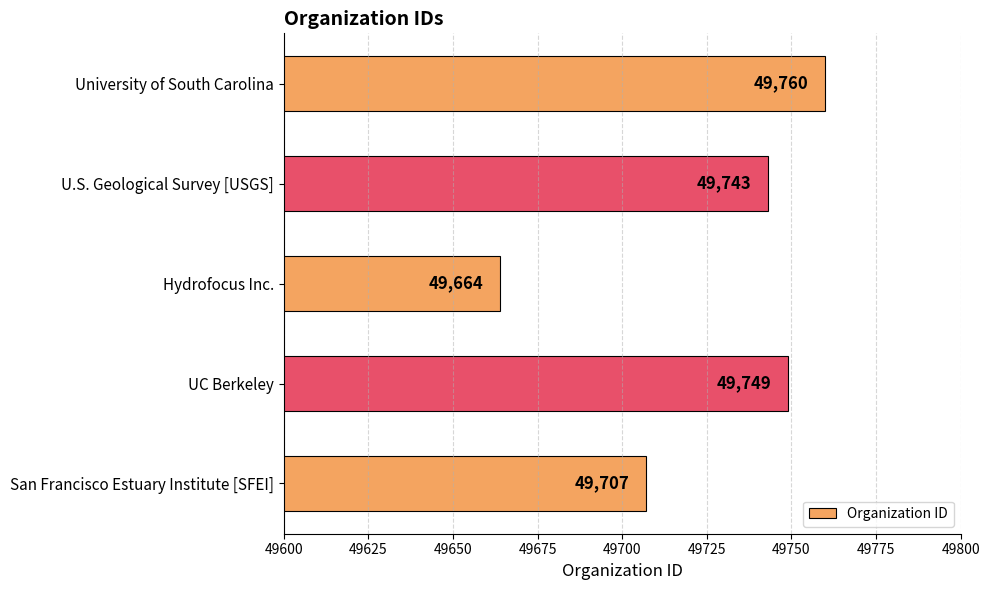

What is the maximum value shown in the chart?

49760